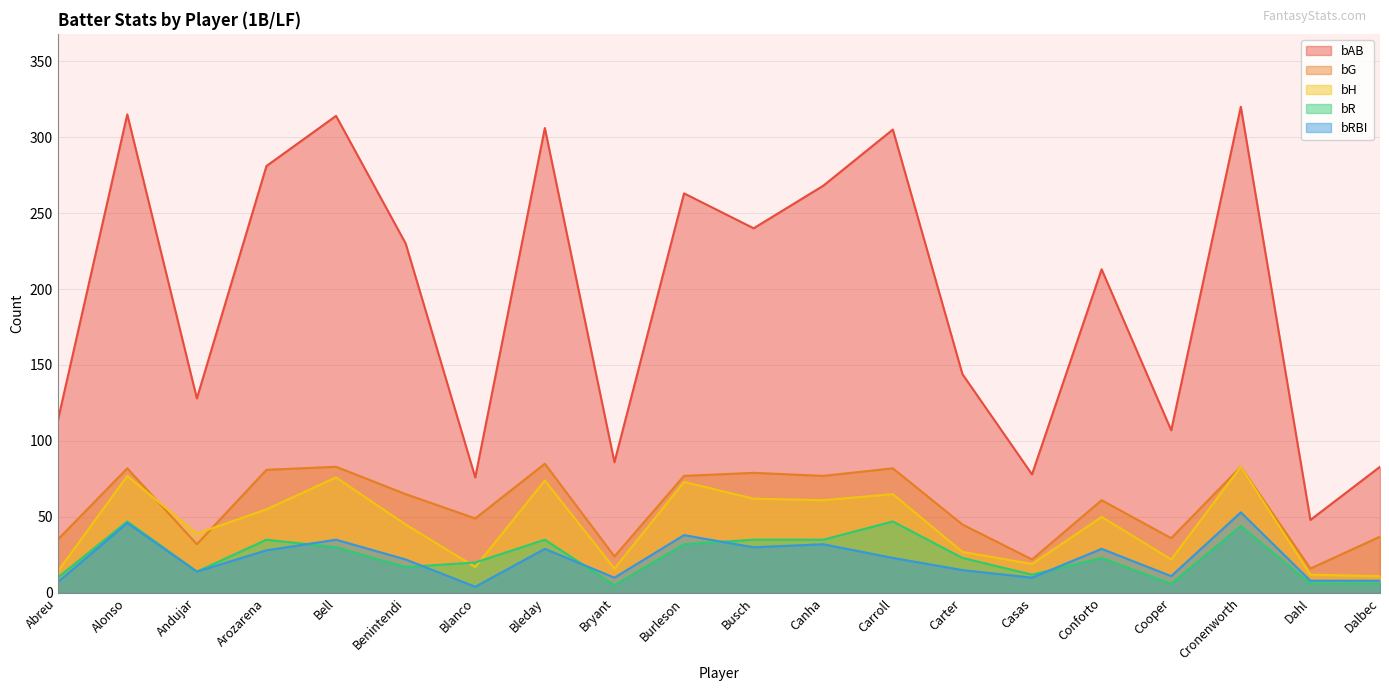

How many values in the bH series are below 50?

10